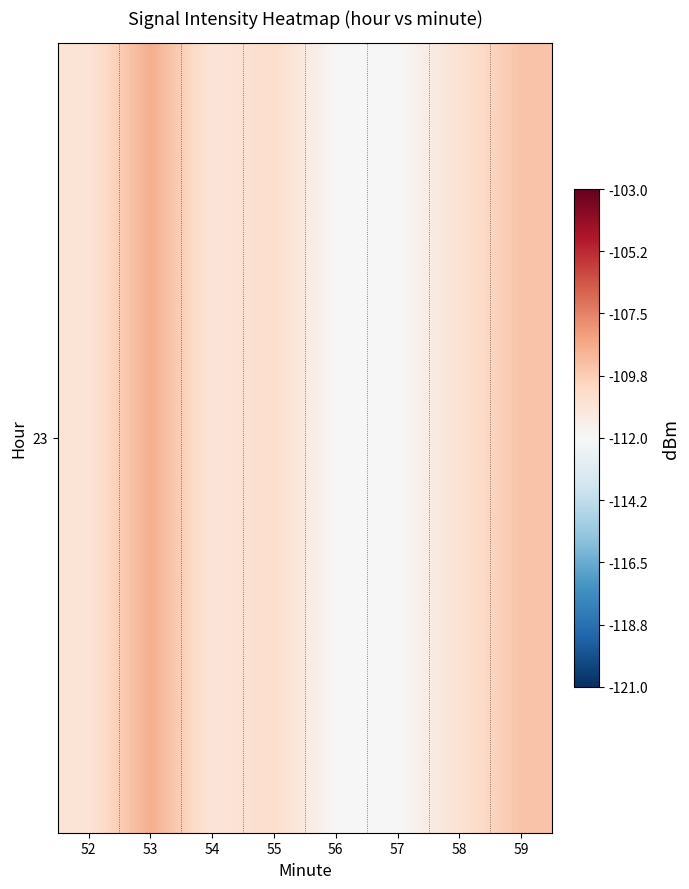

Reading left to right, what are all the values shown in this chart?

52=-110.8	53=-108.7	54=-110.9	55=-110.4	56=-112.0	57=-111.9	58=-110.7	59=-109.4